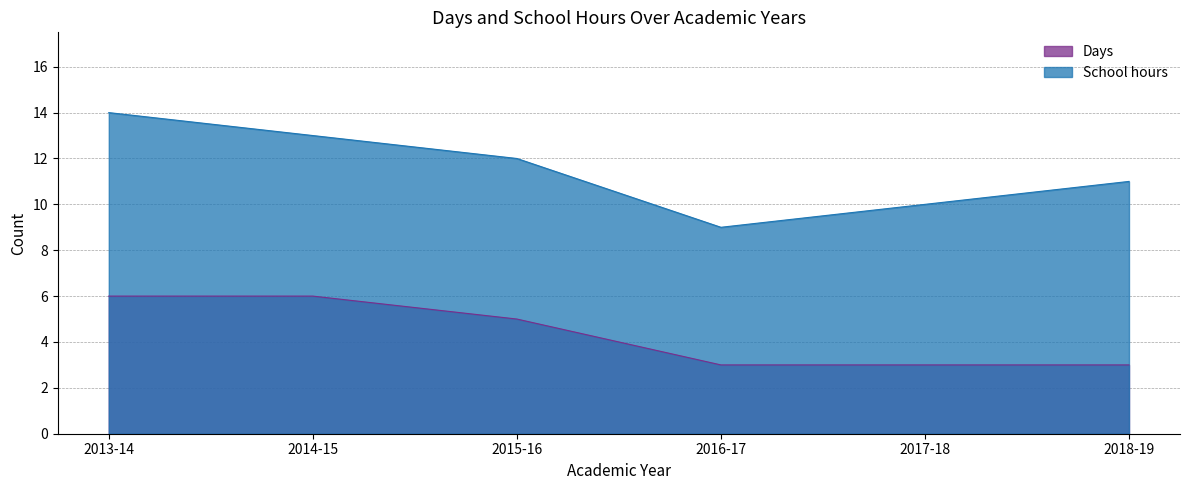

How many School hours values are between 10 and 13?

4